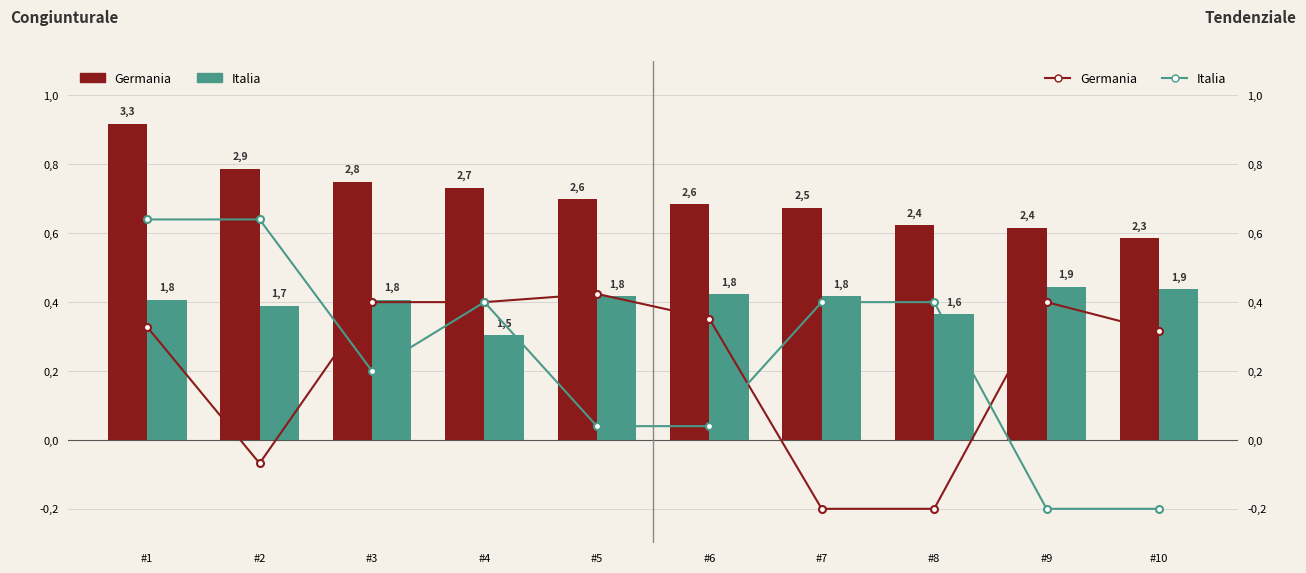

Rank the series at #2 from highest to lowest value.

Italia, Germania